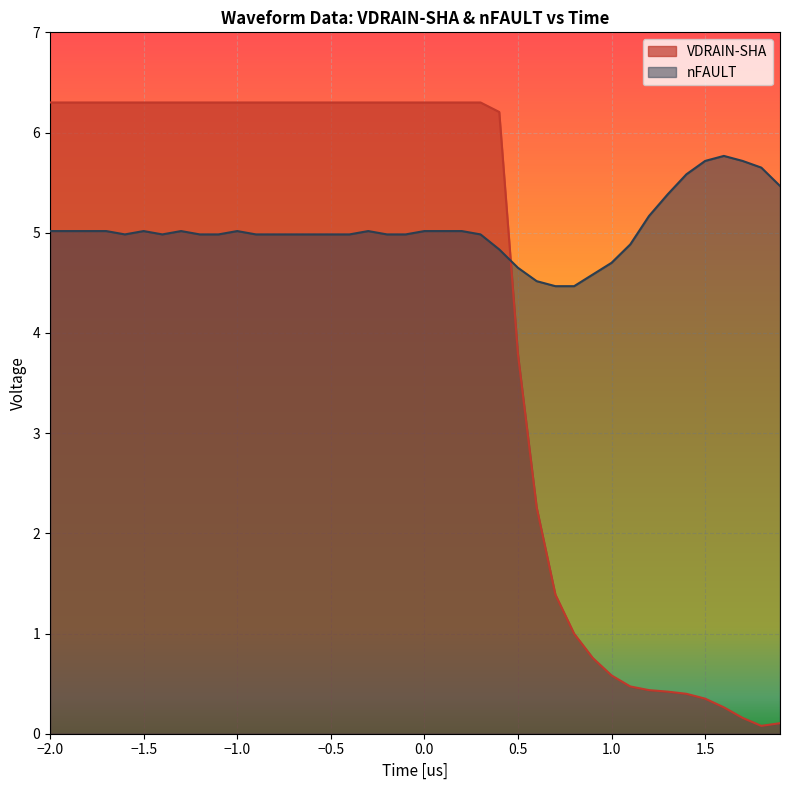

List the series in order of their peak value, lowest first.

nFAULT, VDRAIN-SHA